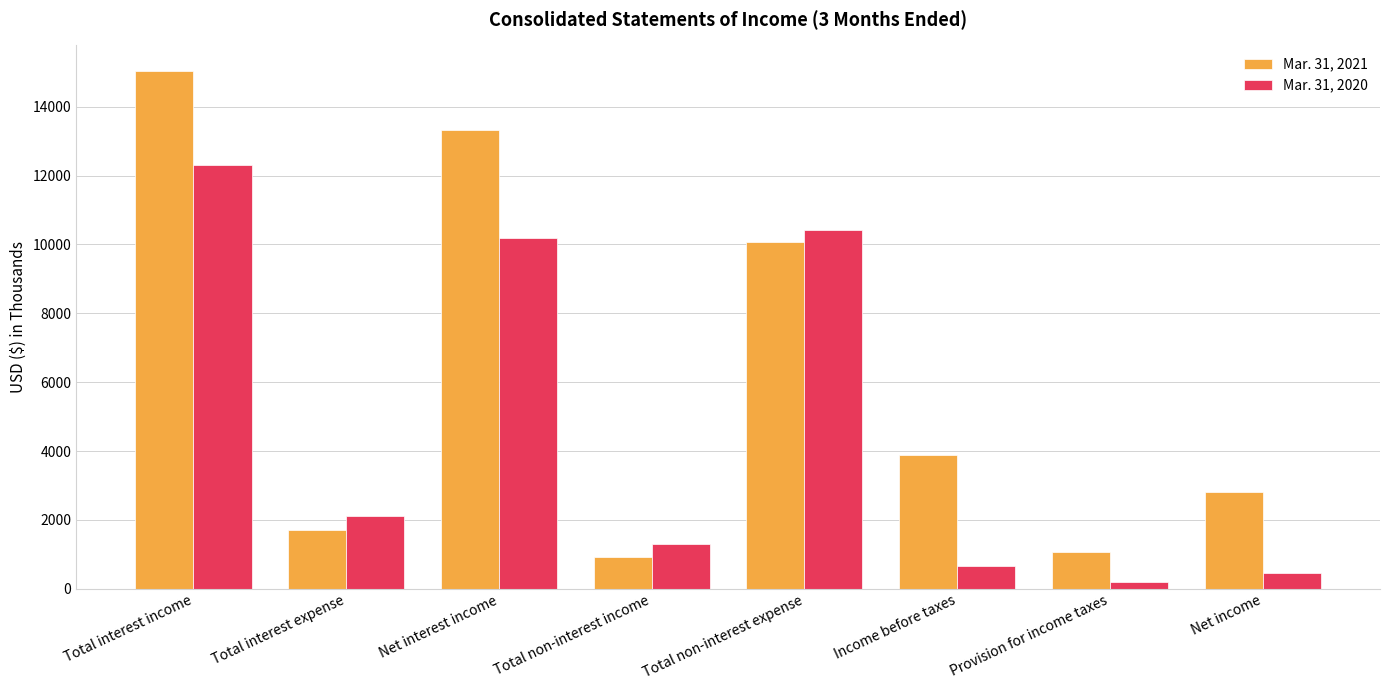

What is the difference between the maximum and minimum values in the Mar. 31, 2021 series?

14111